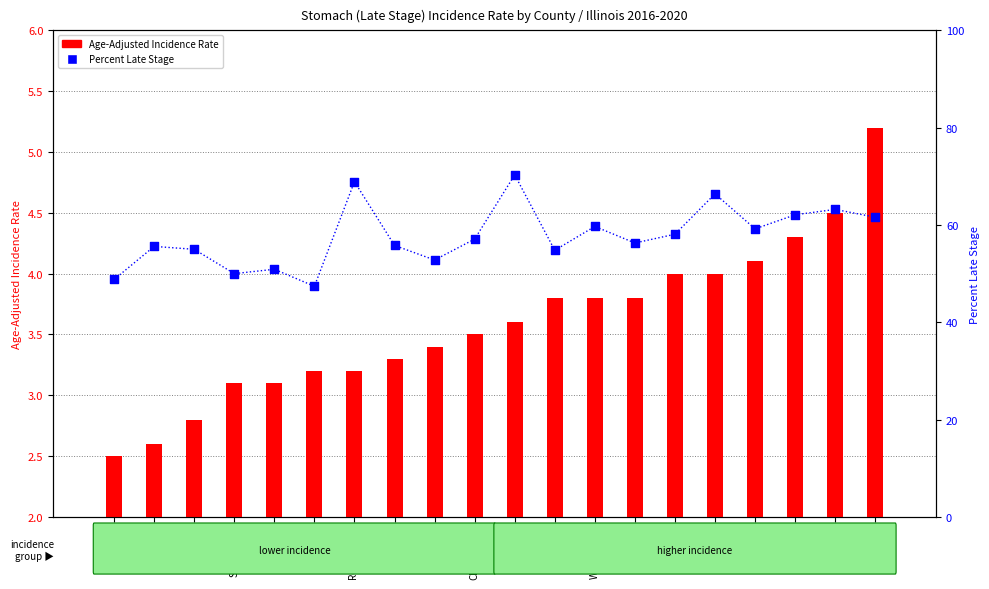

Which series has the widest spread of Y values?

Percent of Cases with Late Stage